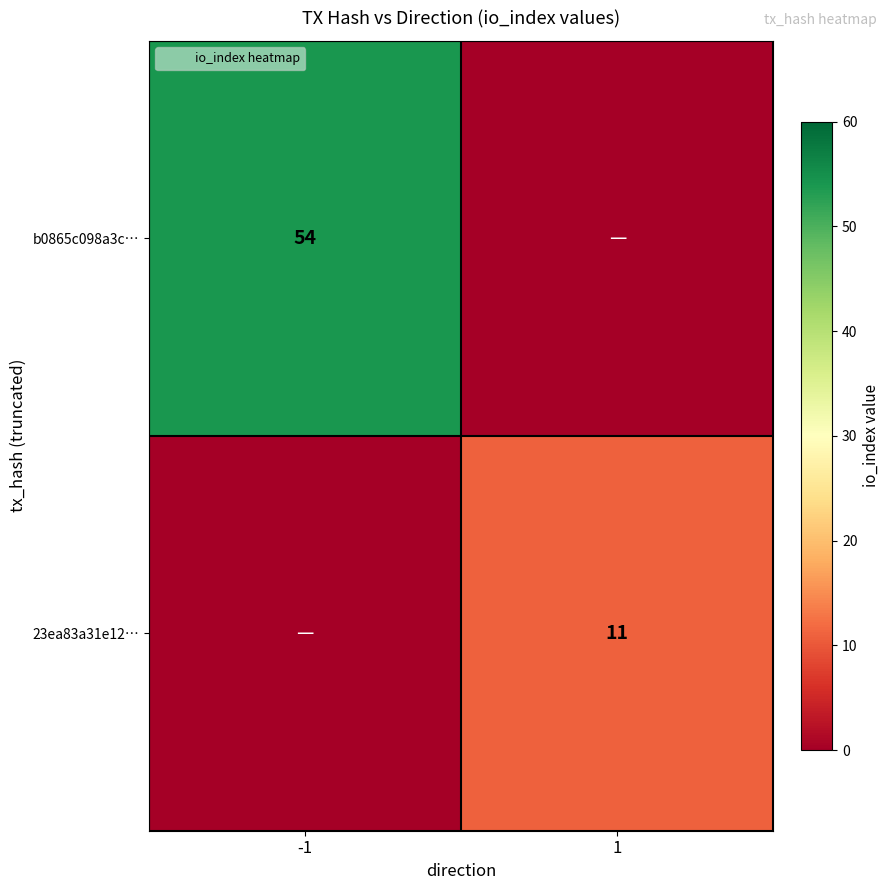

True or false: b0865c098a3c… has a value of 11 at -1.

False